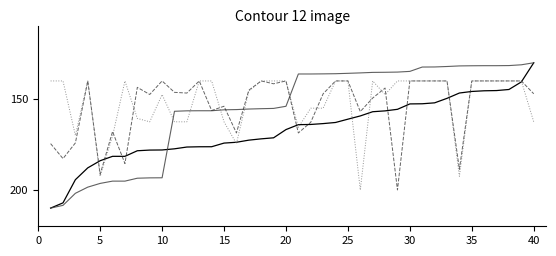

What is the smallest value displayed?

130.0